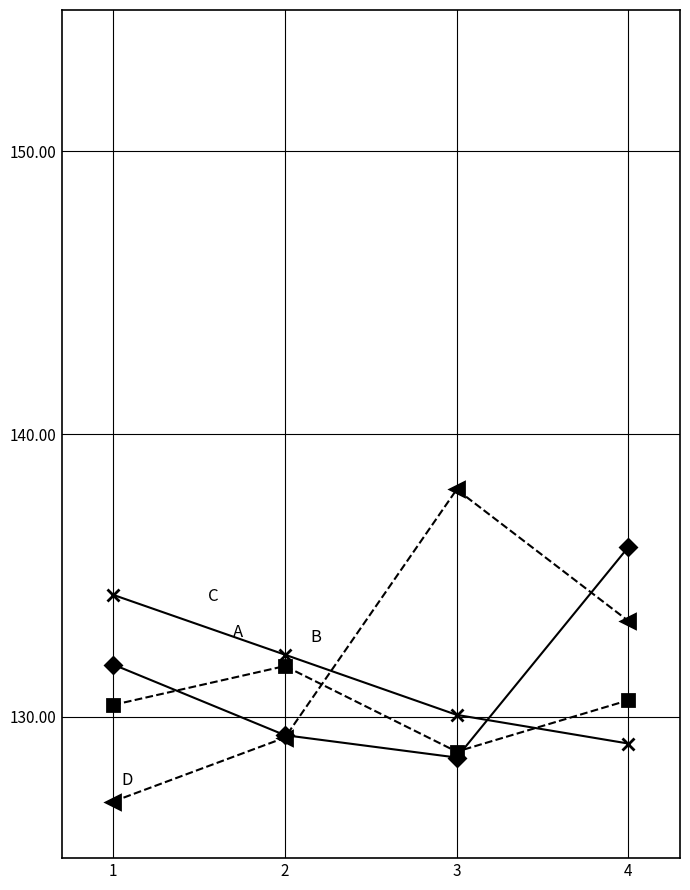

Does the chart have visible grid lines?

Yes